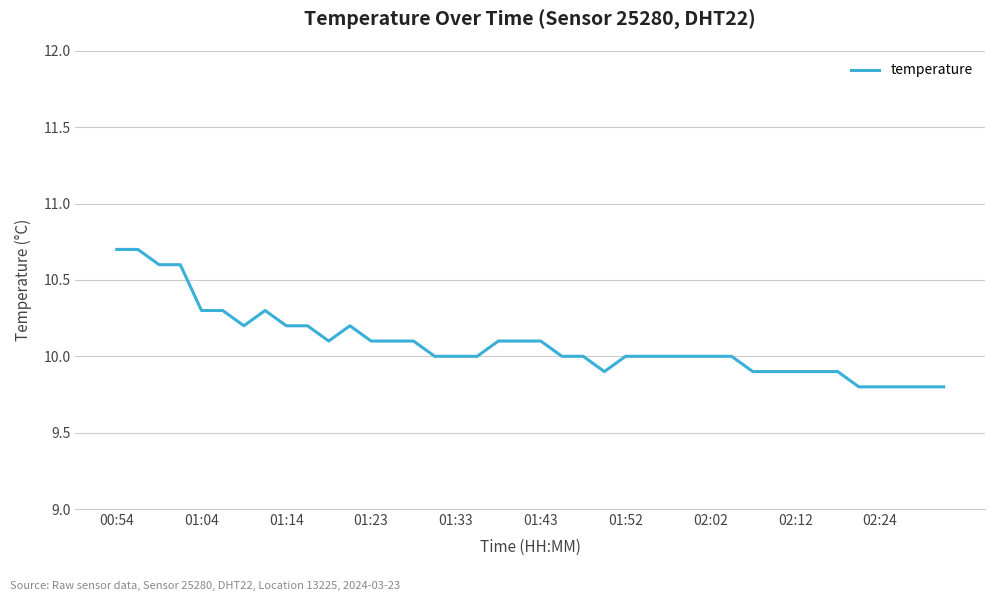

What is the difference between the maximum and minimum values?

0.9